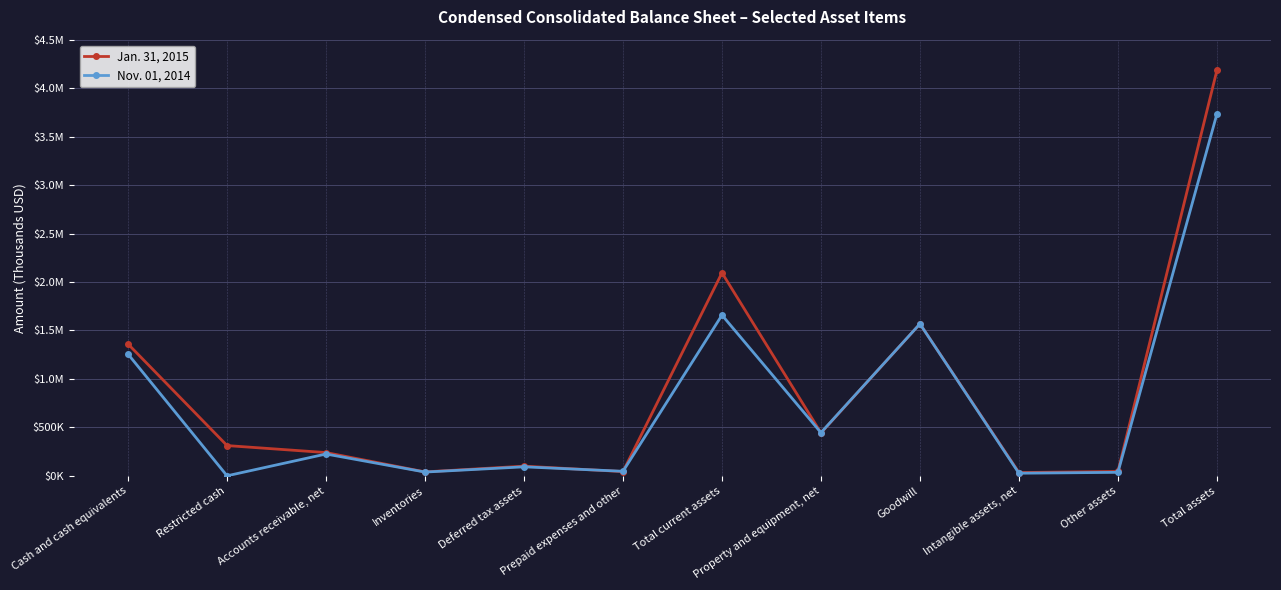

Is it true that Jan. 31, 2015 equals 442644 at Property and equipment, net?

True